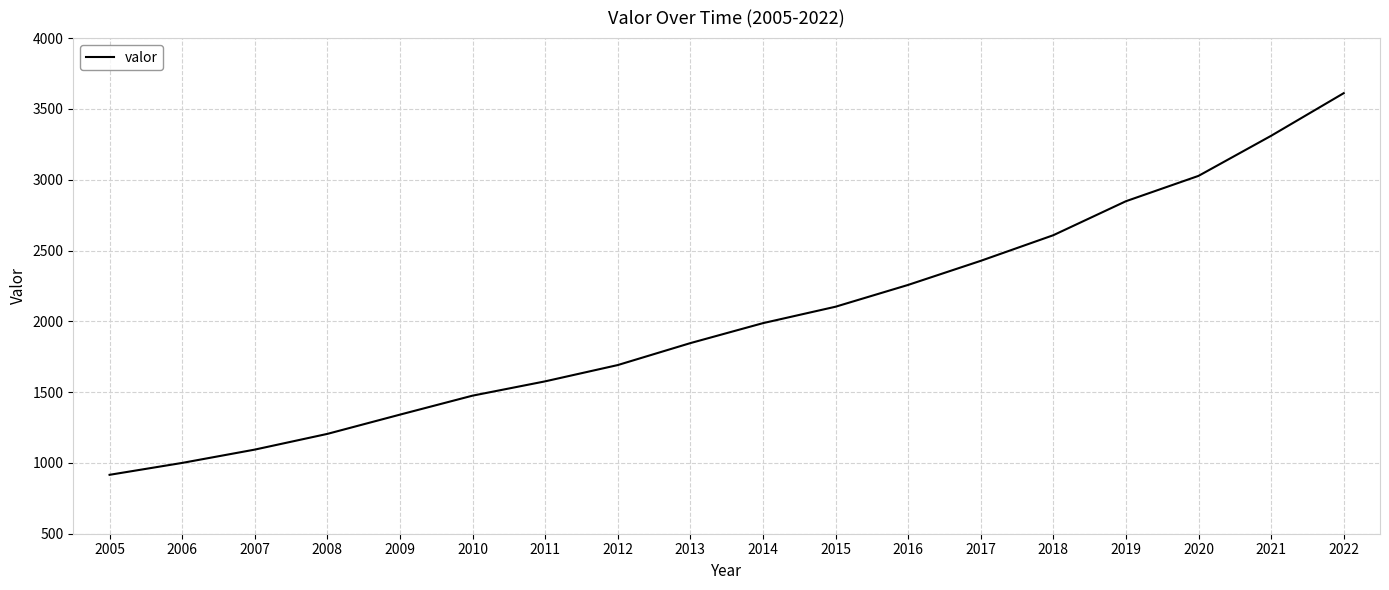

What is the difference between the maximum and minimum values?

2695